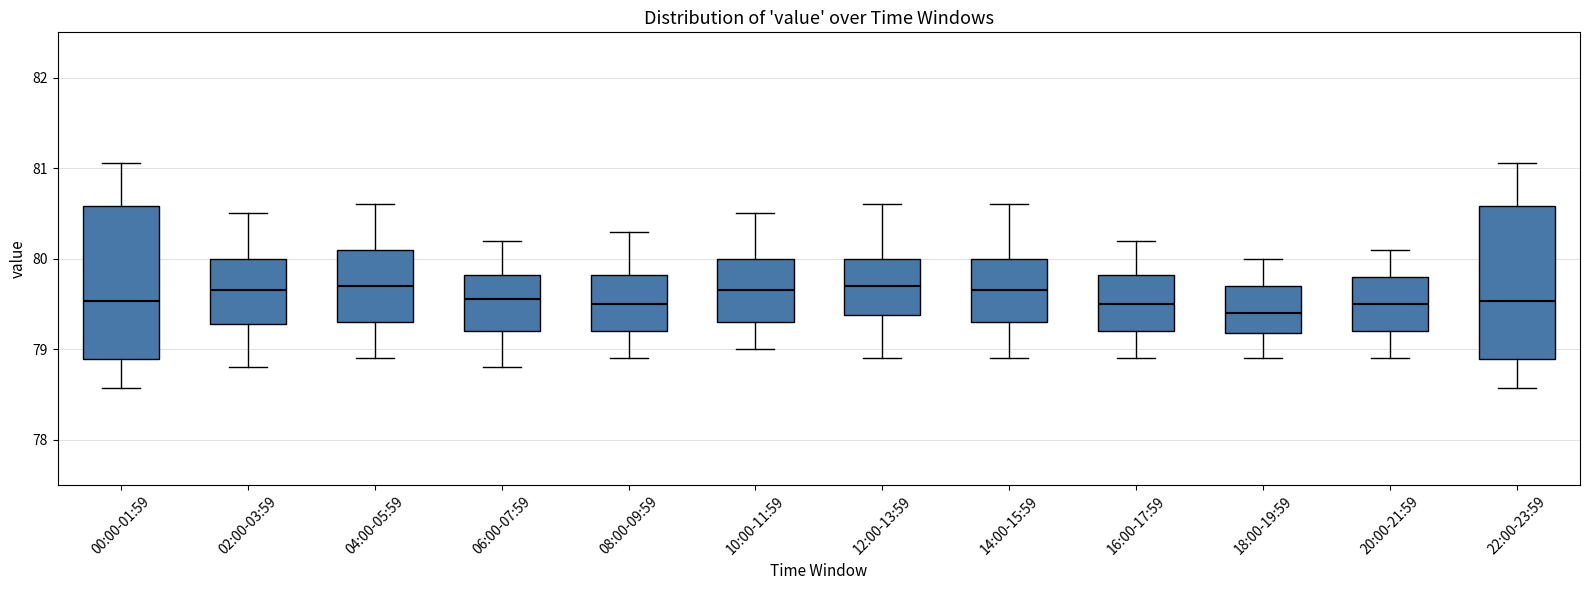

Reading left to right, transcribe this box plot: for each box, give where its median line is, the range the box spans, and where its two whiskers end, as read against the y-axis. The values are not printed on the chart, so give them approximately, as read against the axis.

00:00-01:59: median 79.5, box 78.9 to 80.6, whiskers 78.6 to 81.1
02:00-03:59: median 79.7, box 79.3 to 80.0, whiskers 78.8 to 80.5
04:00-05:59: median 79.7, box 79.3 to 80.1, whiskers 78.9 to 80.6
06:00-07:59: median 79.6, box 79.2 to 79.8, whiskers 78.8 to 80.2
08:00-09:59: median 79.5, box 79.2 to 79.8, whiskers 78.9 to 80.3
10:00-11:59: median 79.7, box 79.3 to 80.0, whiskers 79.0 to 80.5
12:00-13:59: median 79.7, box 79.4 to 80.0, whiskers 78.9 to 80.6
14:00-15:59: median 79.7, box 79.3 to 80.0, whiskers 78.9 to 80.6
16:00-17:59: median 79.5, box 79.2 to 79.8, whiskers 78.9 to 80.2
18:00-19:59: median 79.4, box 79.2 to 79.7, whiskers 78.9 to 80.0
20:00-21:59: median 79.5, box 79.2 to 79.8, whiskers 78.9 to 80.1
22:00-23:59: median 79.5, box 78.9 to 80.6, whiskers 78.6 to 81.1